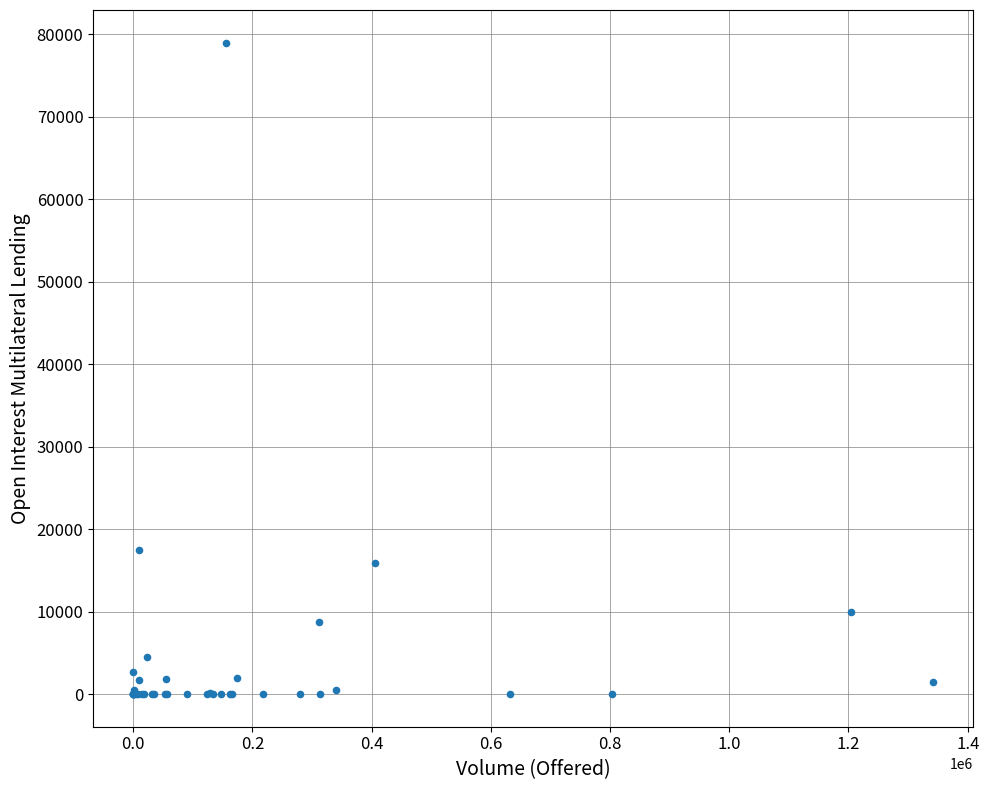

What Y value in the scatter plot is closest to 39500?

17500